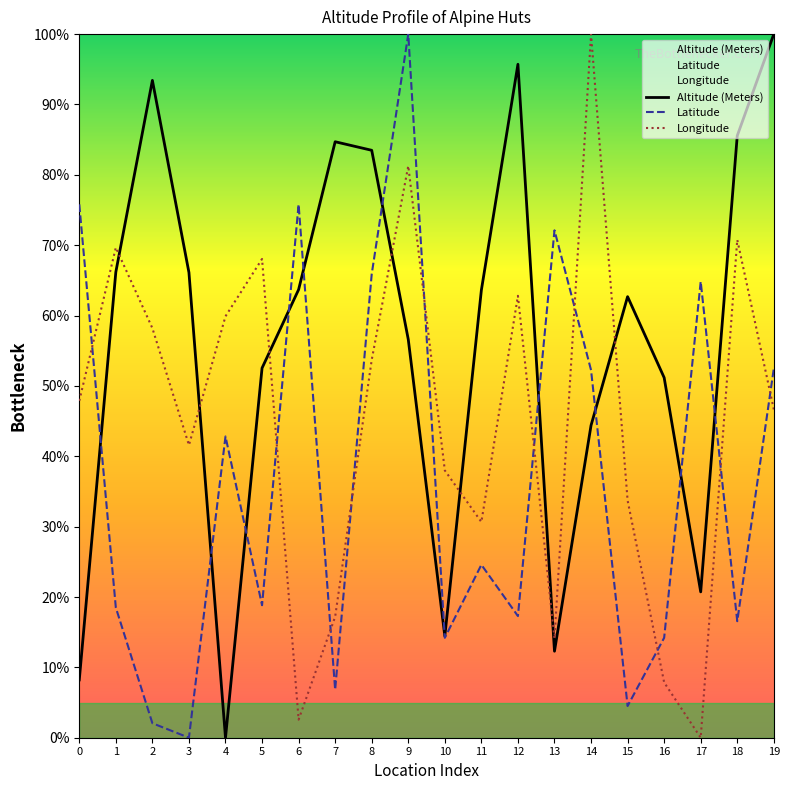

What is the sum of all Latitude values?

739.5